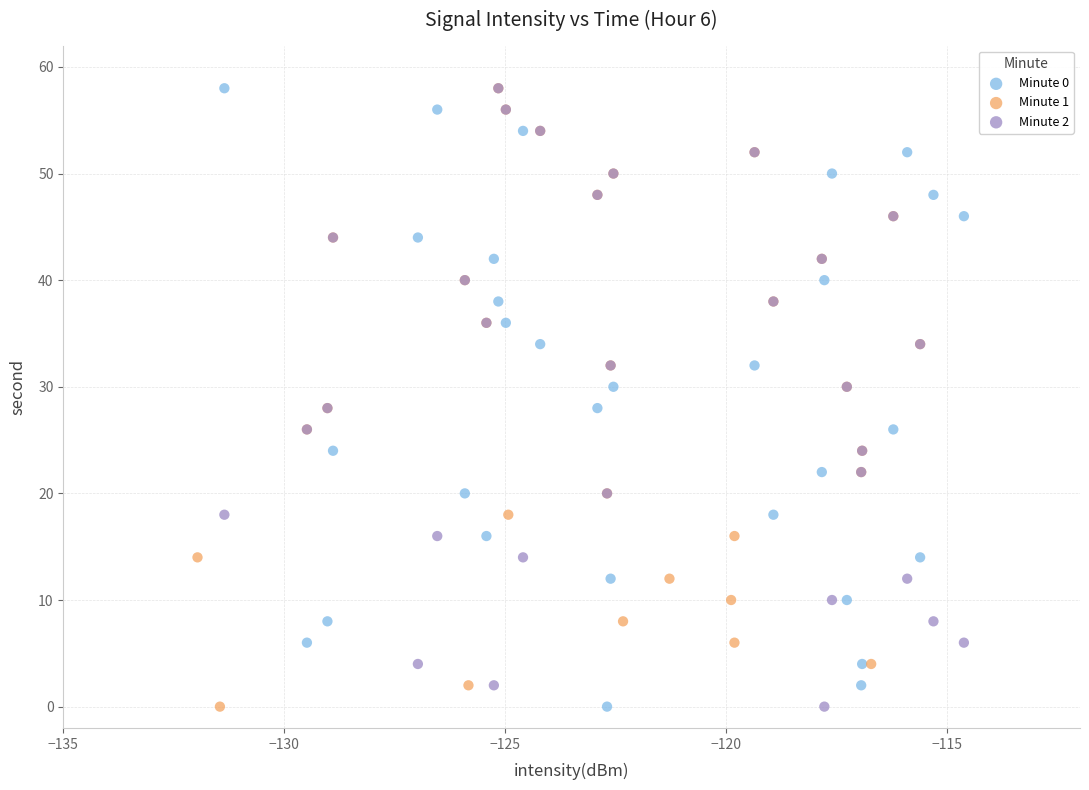

What are all the series names shown in the legend?

Minute 0, Minute 1, Minute 2